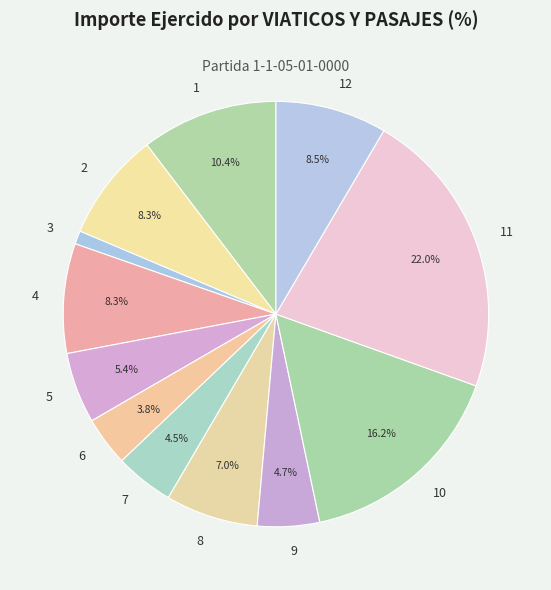

How many slices are in this pie chart?

12